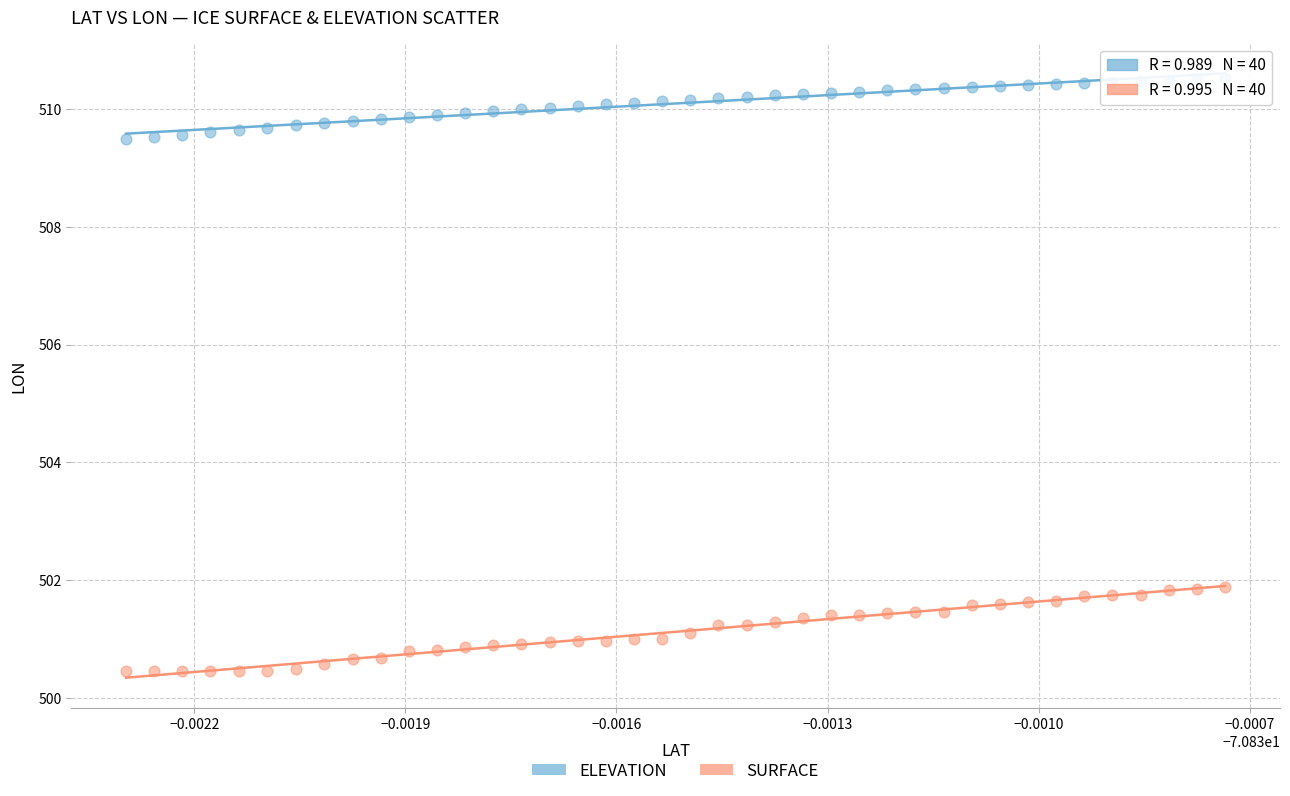

Across all data points, what is the range of Y values (max minus min)?

10.1